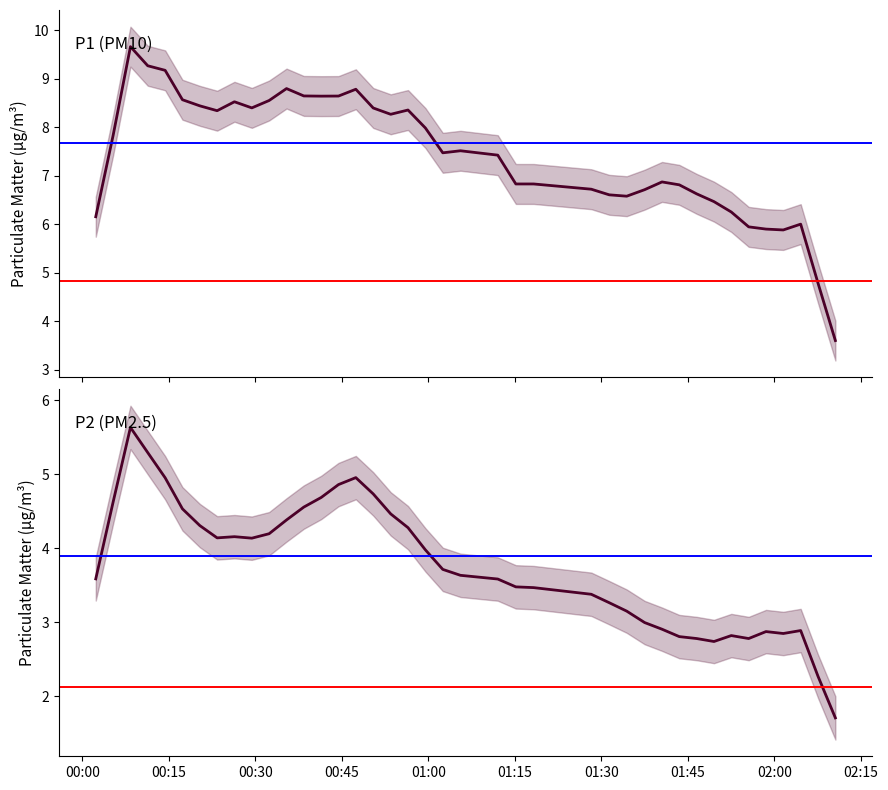

True or false: P2 (PM2.5) and P1 (PM10) cross at least once.

False